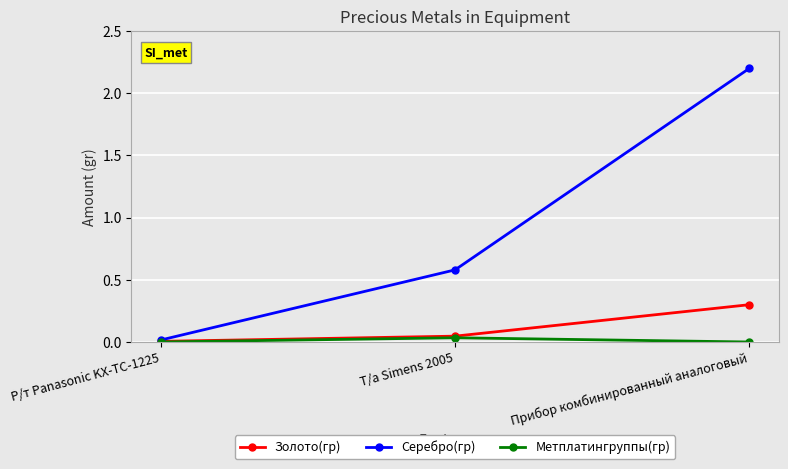

Count the number of categories in the chart.

3